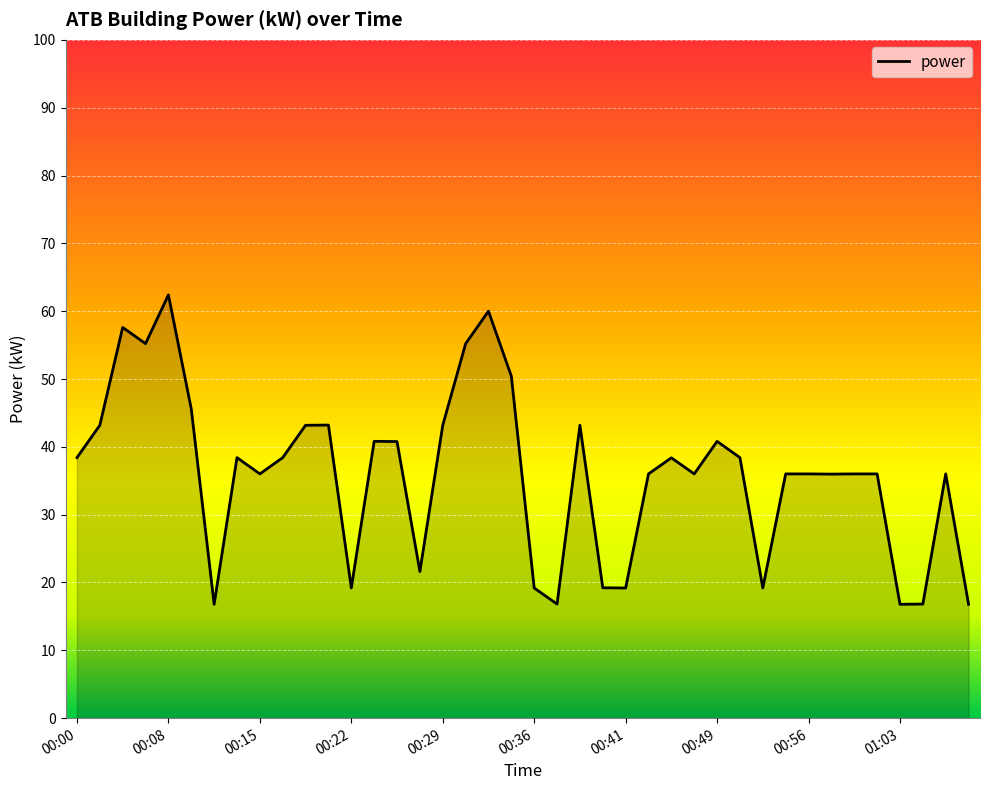

What is the difference between the maximum and minimum values?

45.6